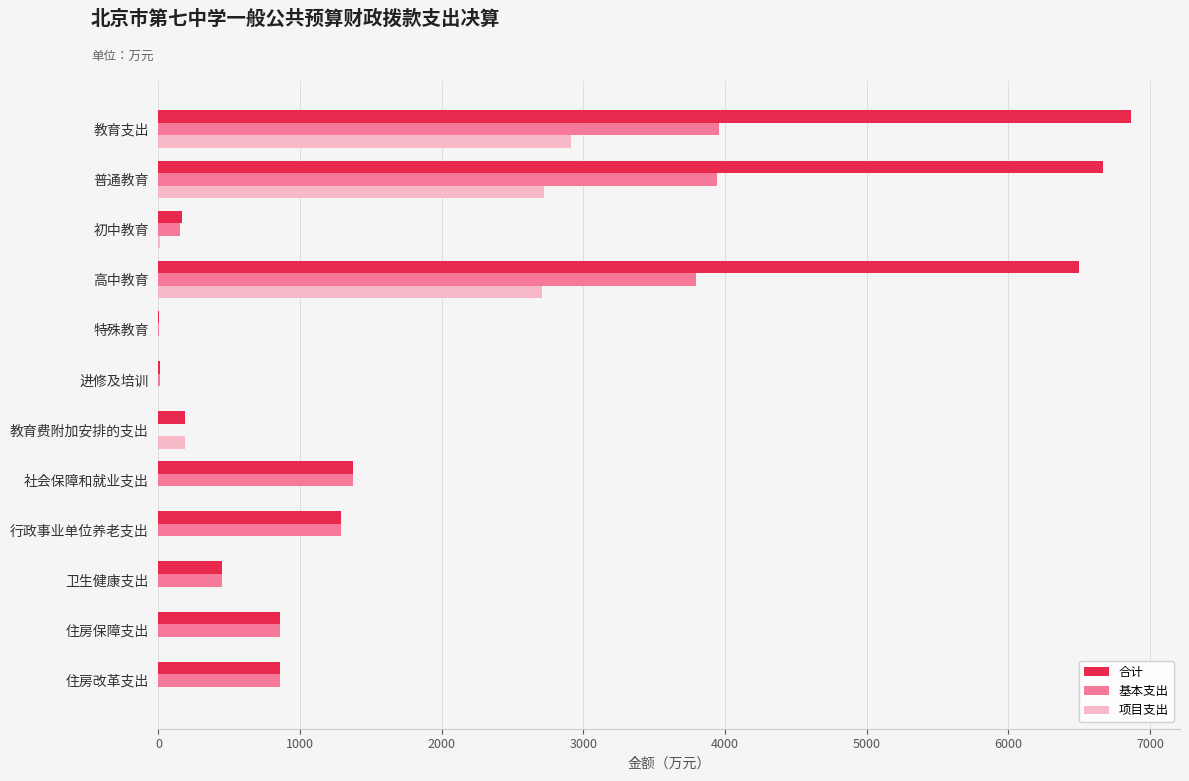

What is the sum of all 合计 values?

25236.1